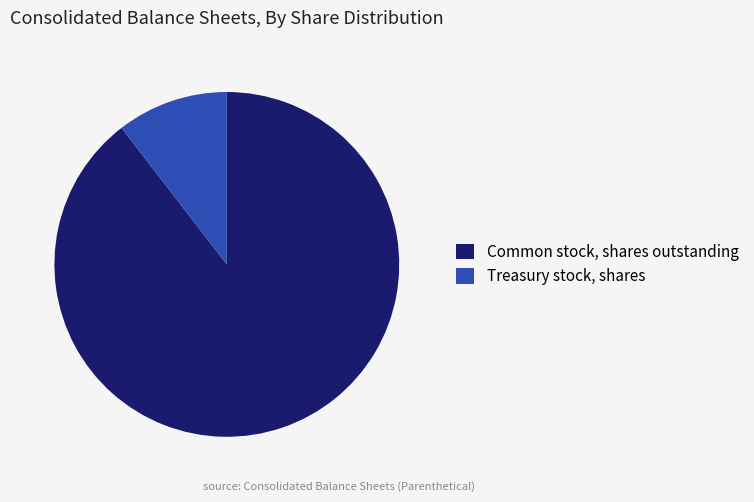

How many slices are in this pie chart?

2